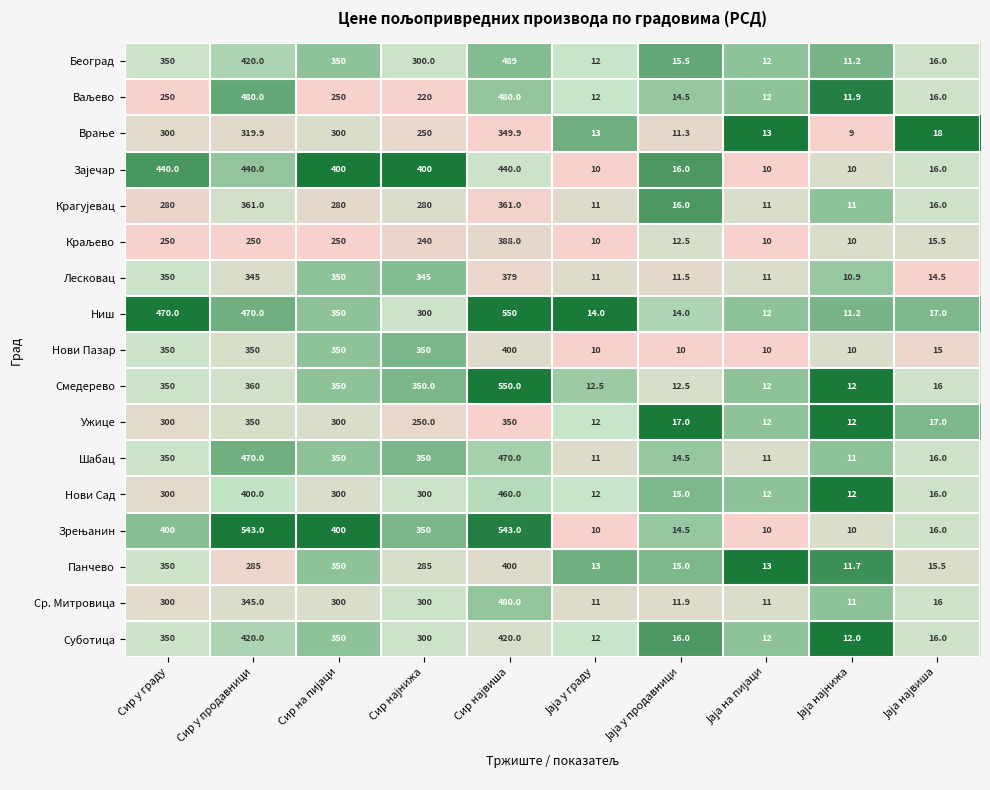

The Смедерево series shows 122.5 at Сир у продавници. True or false?

False